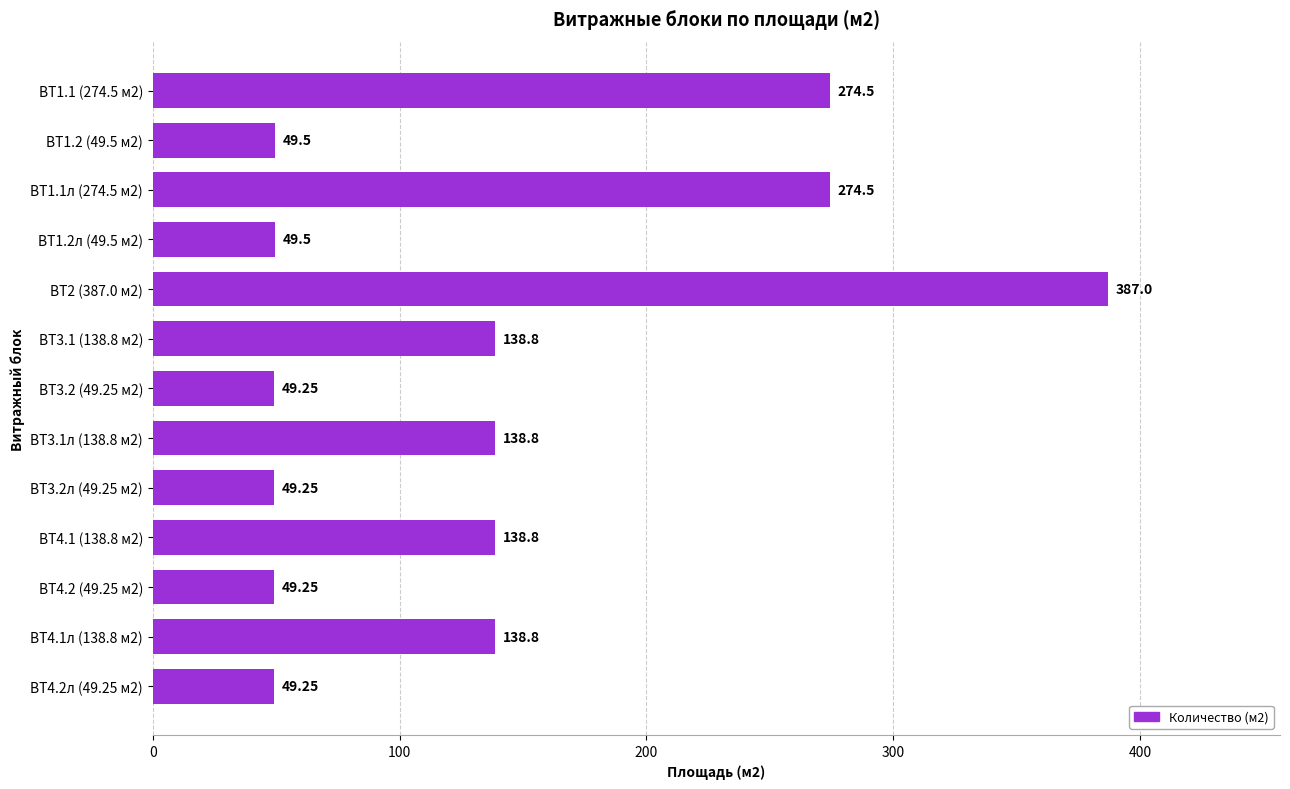

What is the ratio of the value at ВТ3.2л (49.25 м2) to the value at ВТ3.1л (138.8 м2)?

0.4